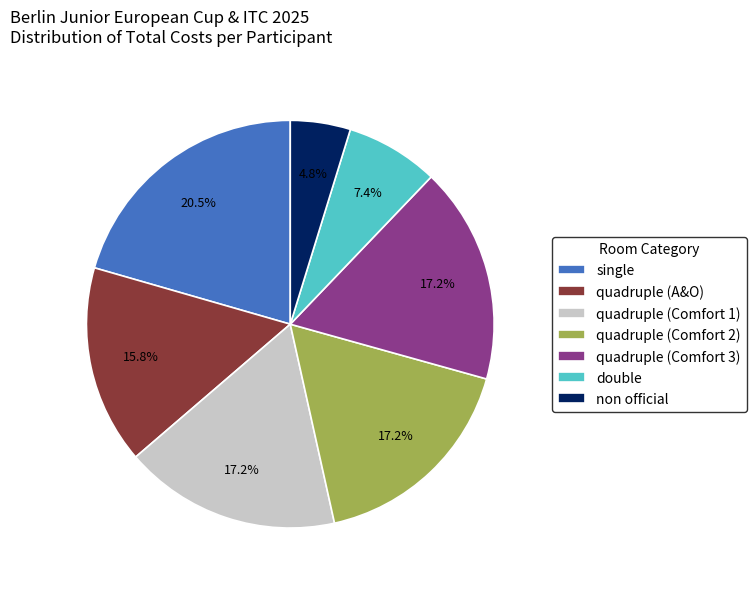

To the nearest percent, what is the average slice percentage?

14%